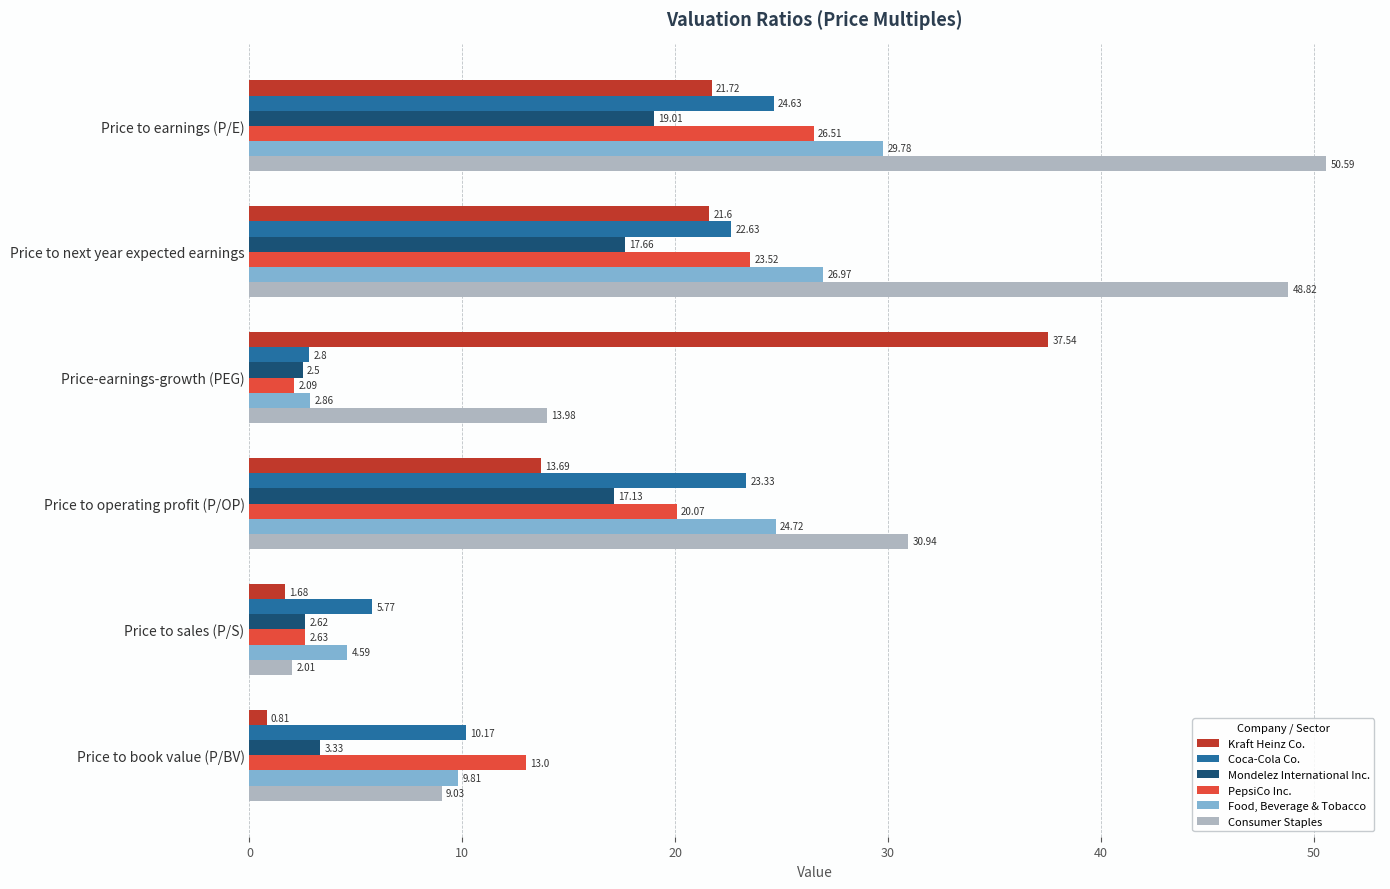

Is the value of Coca-Cola Co. at Price to book value (P/BV) greater than the value of Kraft Heinz Co. at Price to book value (P/BV)?

Yes